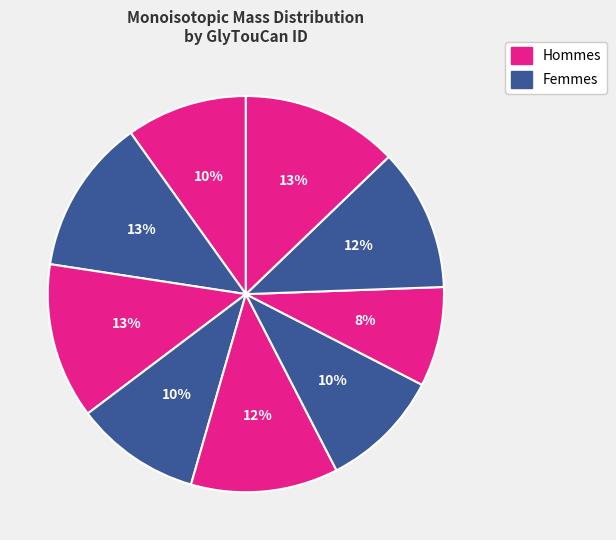

Count the number of slices in the pie.

9